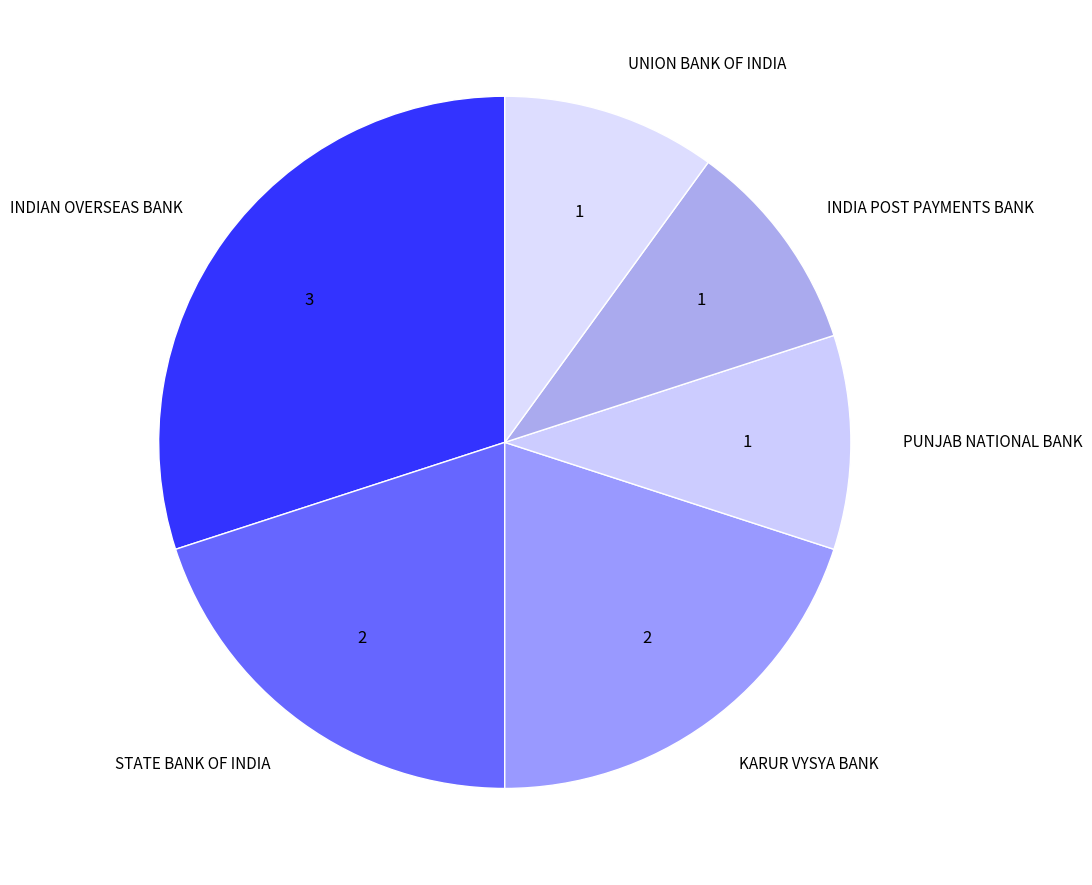

Is it true that INDIA POST PAYMENTS BANK is 1% of the pie?

False